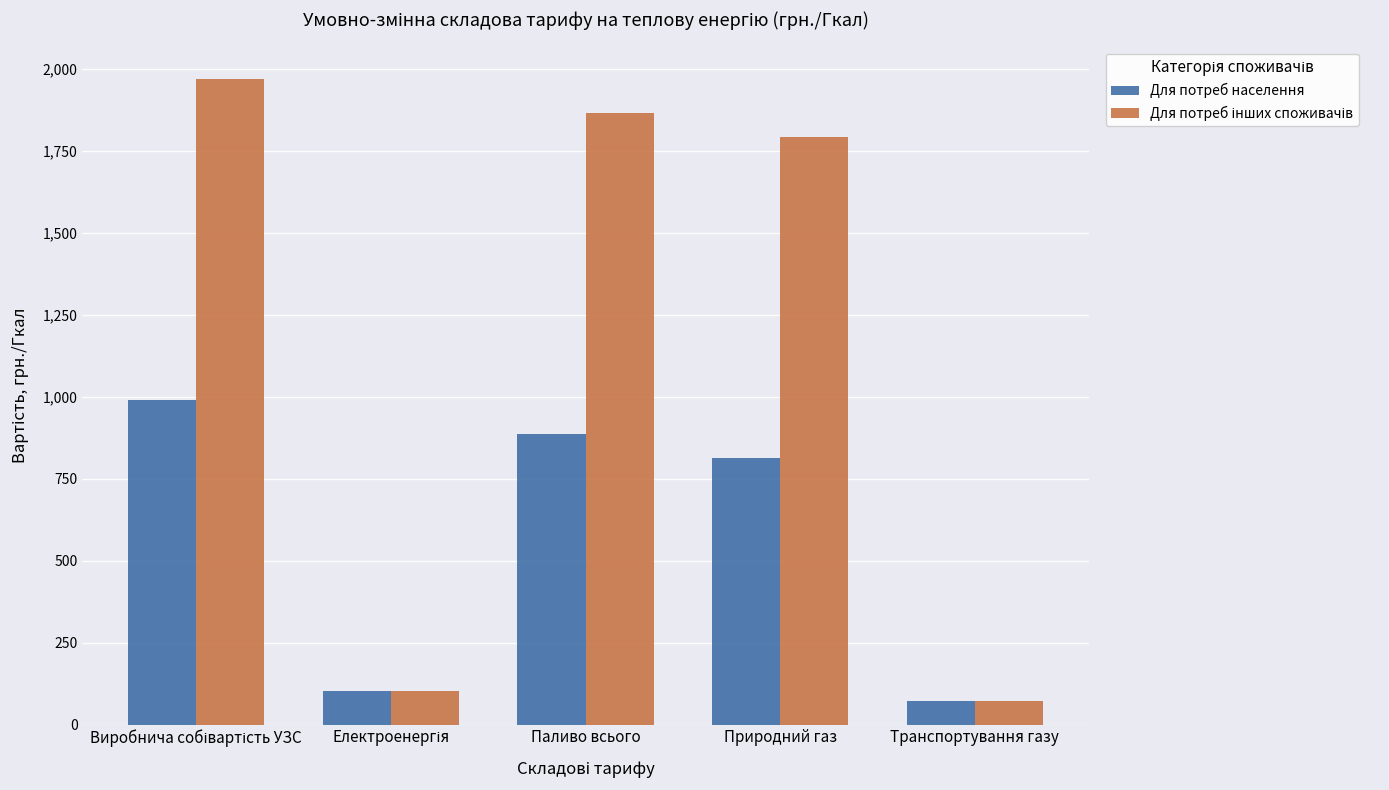

What is the lowest value of the Для потреб населення series?

72.5